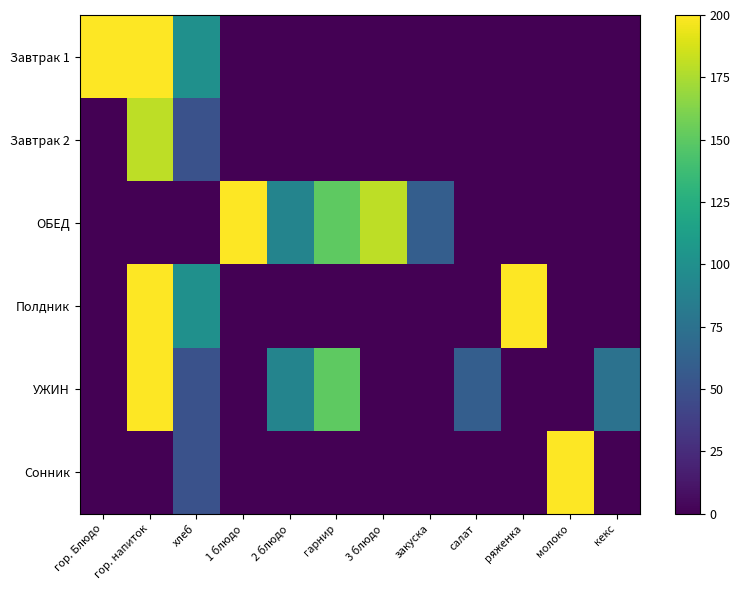

What is the difference between the highest and lowest values at кекс?

75